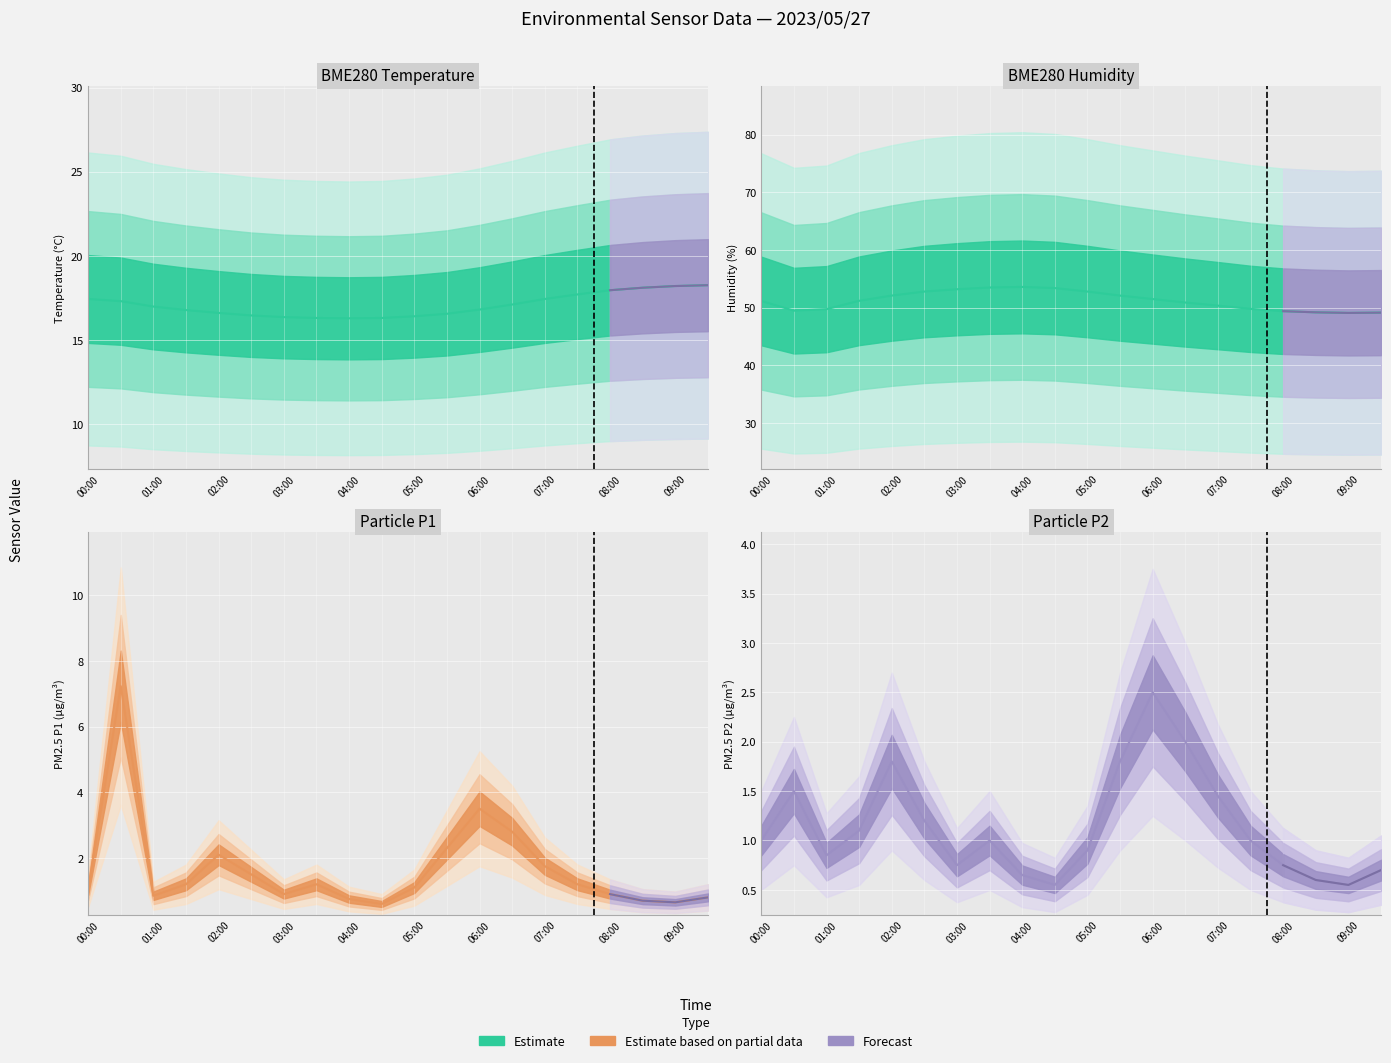

What is the maximum value for Particle P2?

2.5